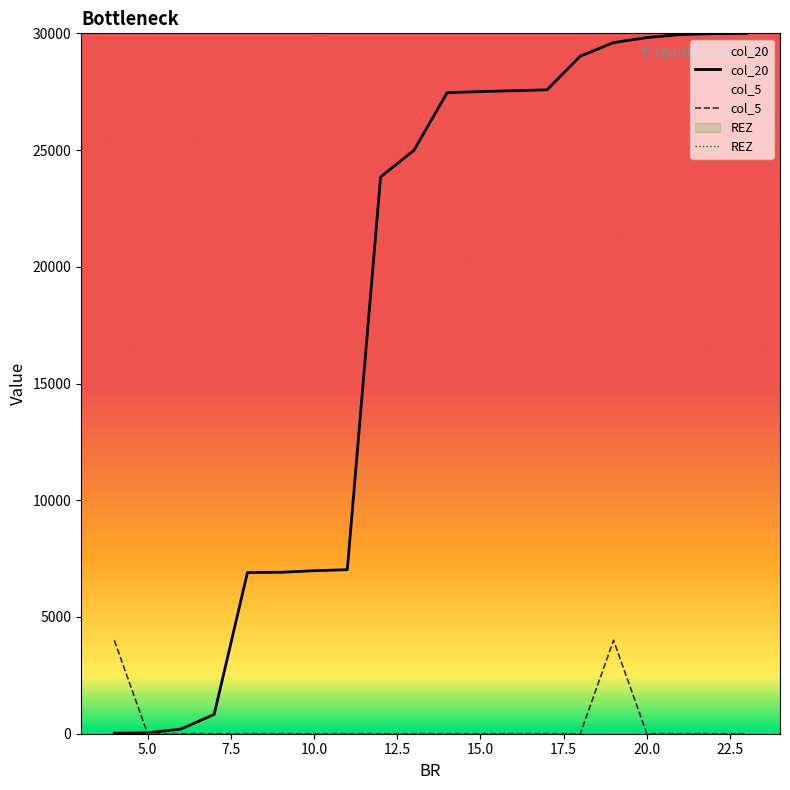

Does the chart have visible grid lines?

No